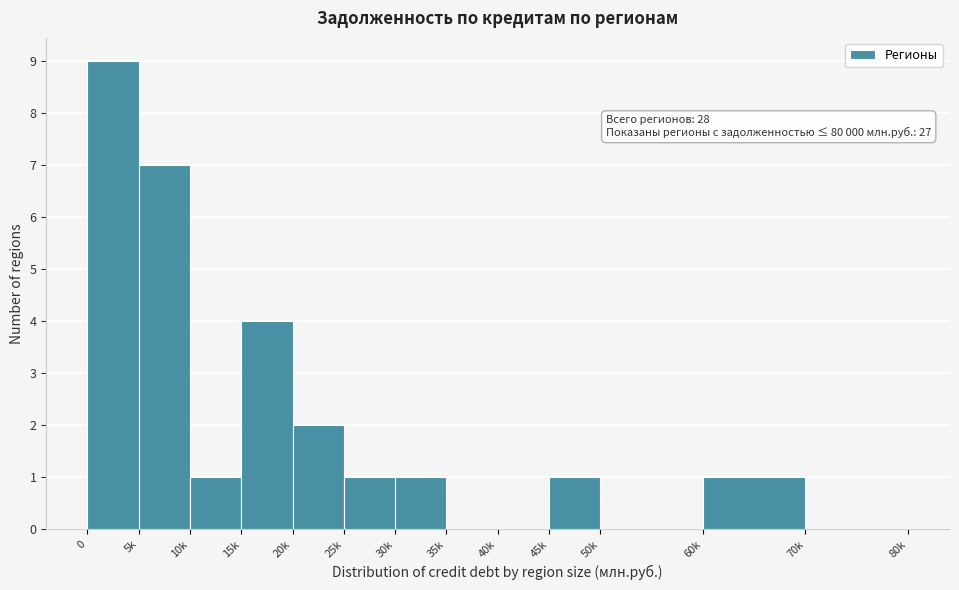

Reading right to left, extract all data points from this chart.

70k=0	60k=1	50k=0	45k=1	40k=0	35k=0	30k=1	25k=1	20k=2	15k=4	10k=1	5k=7	0=9